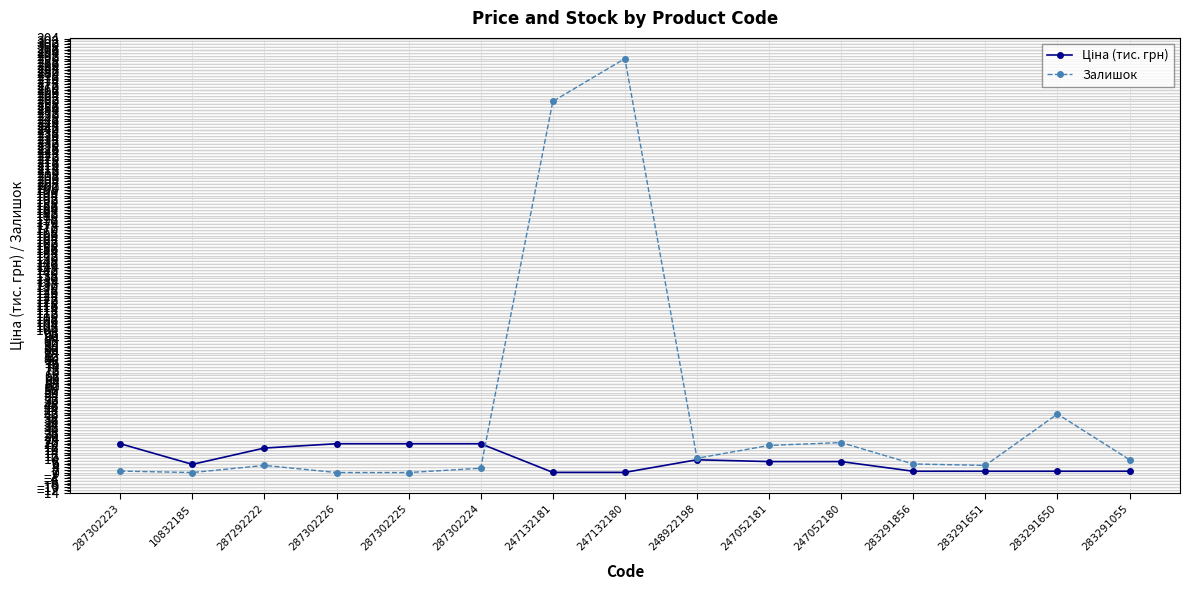

Which category has the highest value in the Залишок series?

247132180